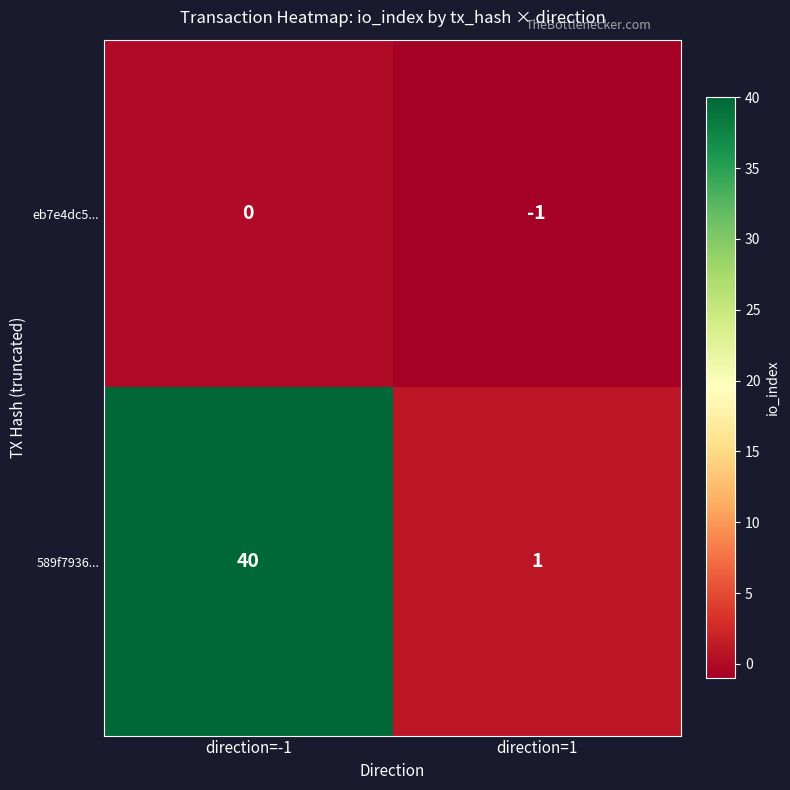

Is it true that 589f7936... equals 40 at direction=-1?

True